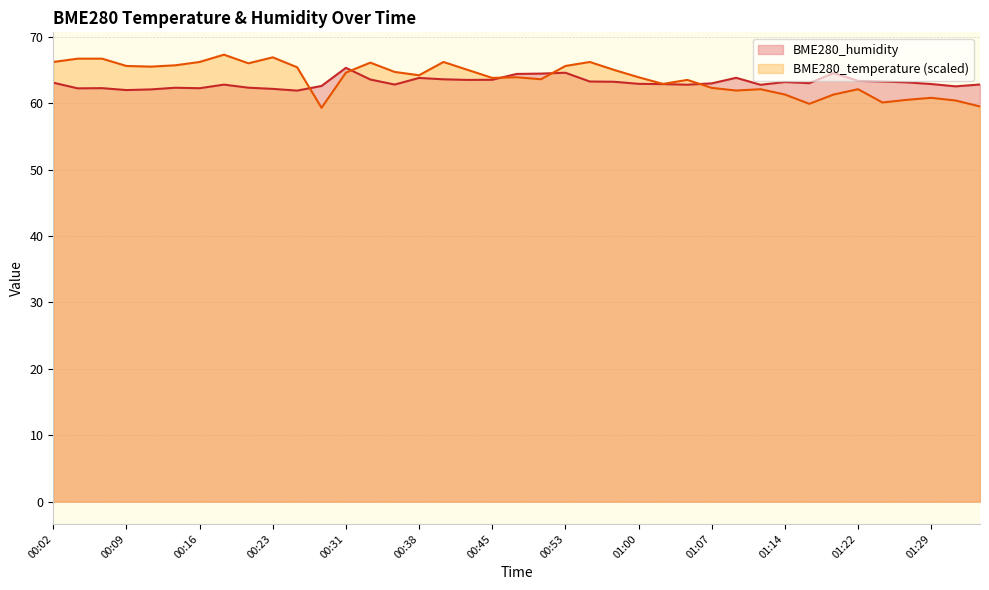

Which has a higher value, 00:40 or 00:02?

00:40